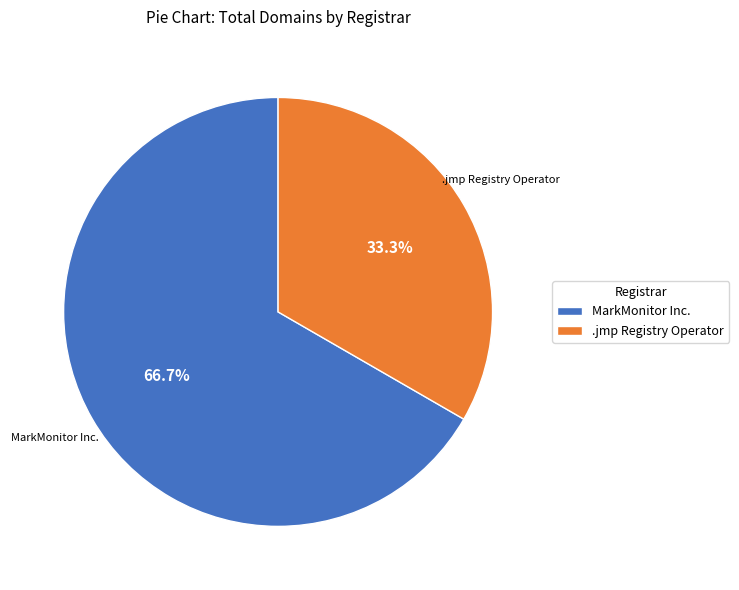

What is the ratio of the value at .jmp Registry Operator to the value at MarkMonitor Inc.?

0.5